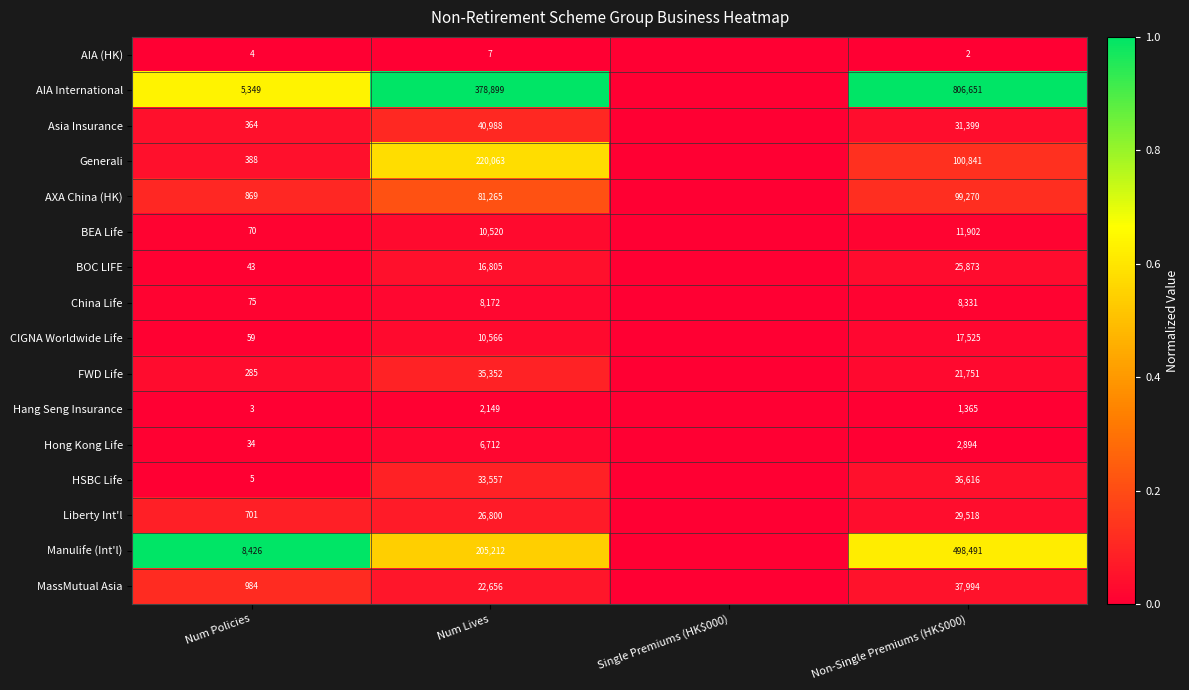

Which series changed the most between Num Policies and Num Lives?

AIA International